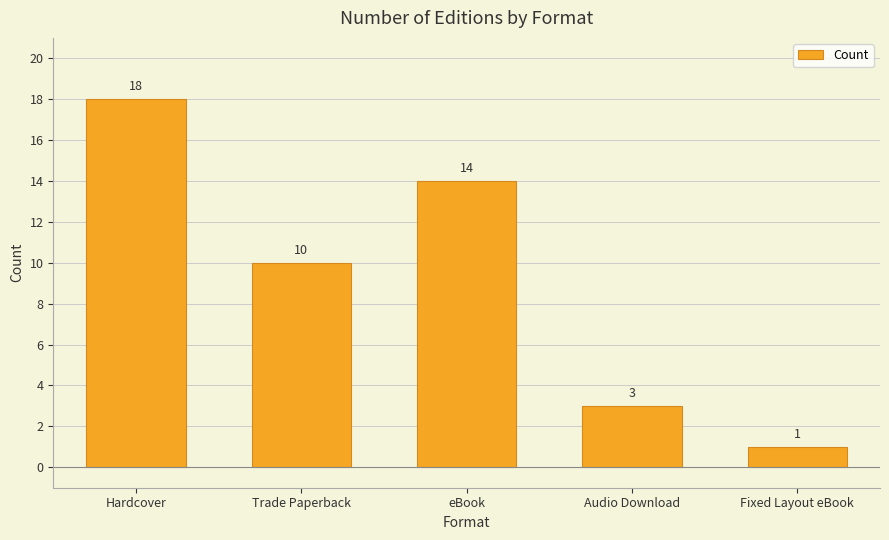

What is the minimum value shown in the chart?

1